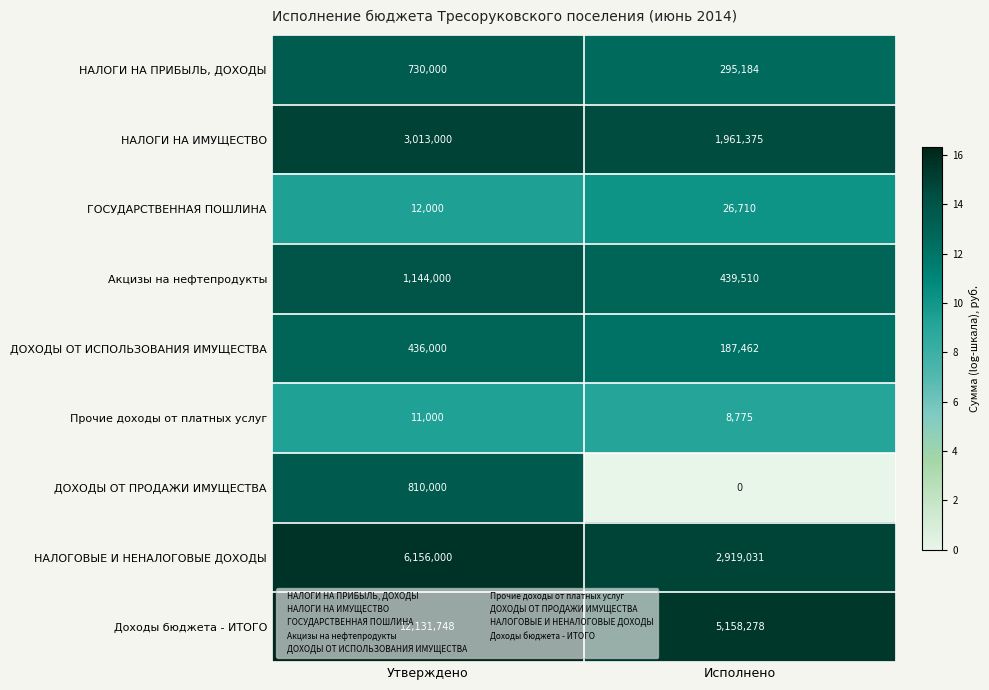

What is the minimum value for Прочие доходы от платных услуг?

8775